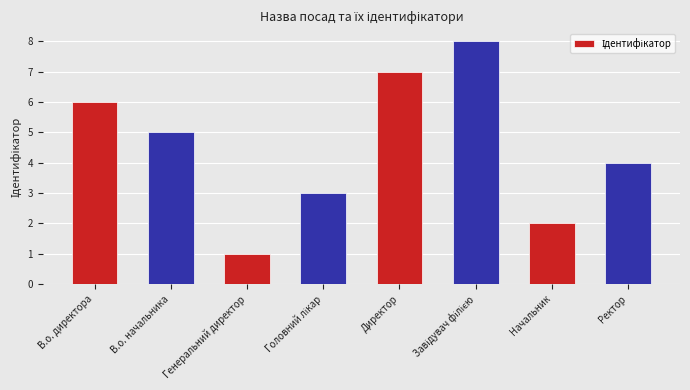

Count the number of categories in the chart.

8